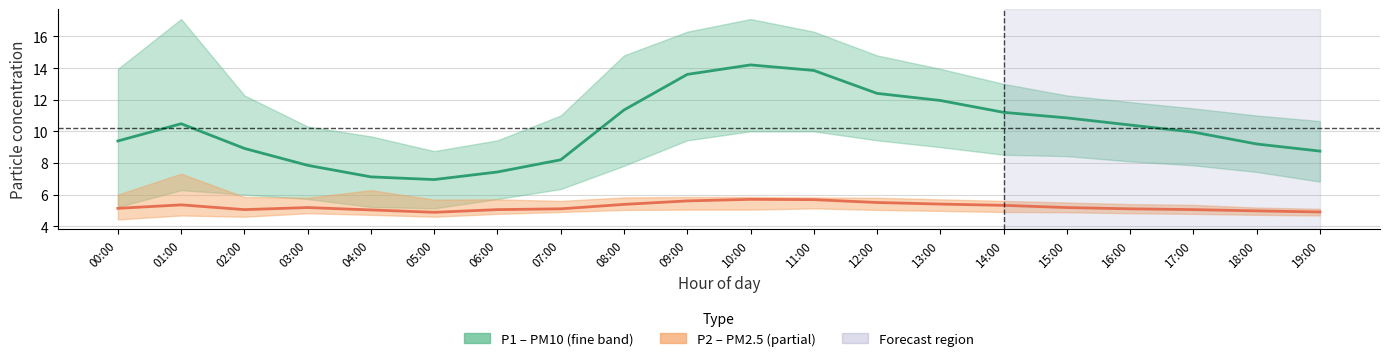

Where is P2 (PM2.5) nearest to the value 5?

04:00